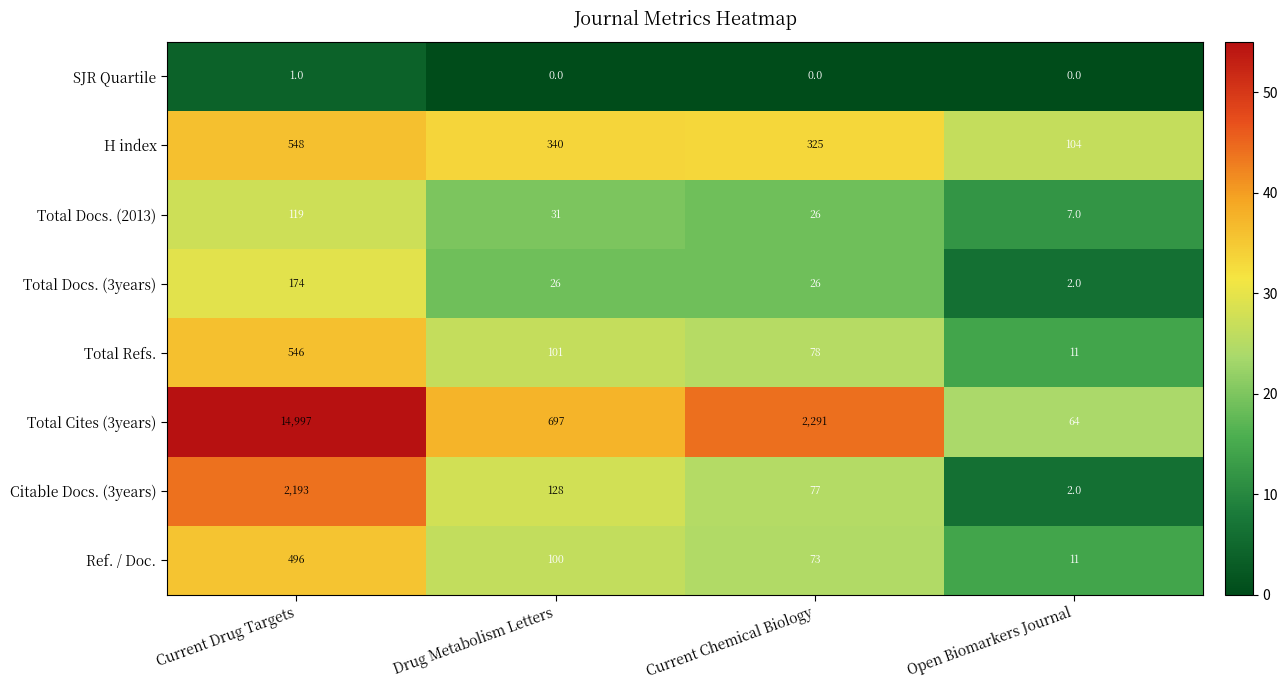

Between Current Drug Targets and Open Biomarkers Journal, which series saw the biggest shift?

Total Cites (3years)